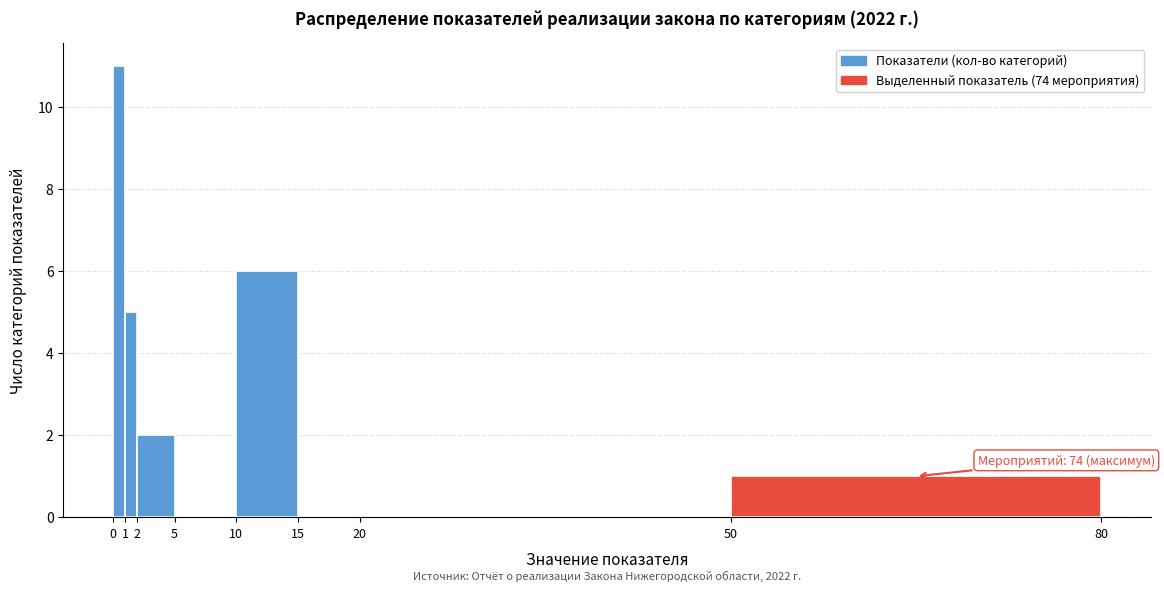

Over which range of the x-axis is the bar tallest?

0 to 1